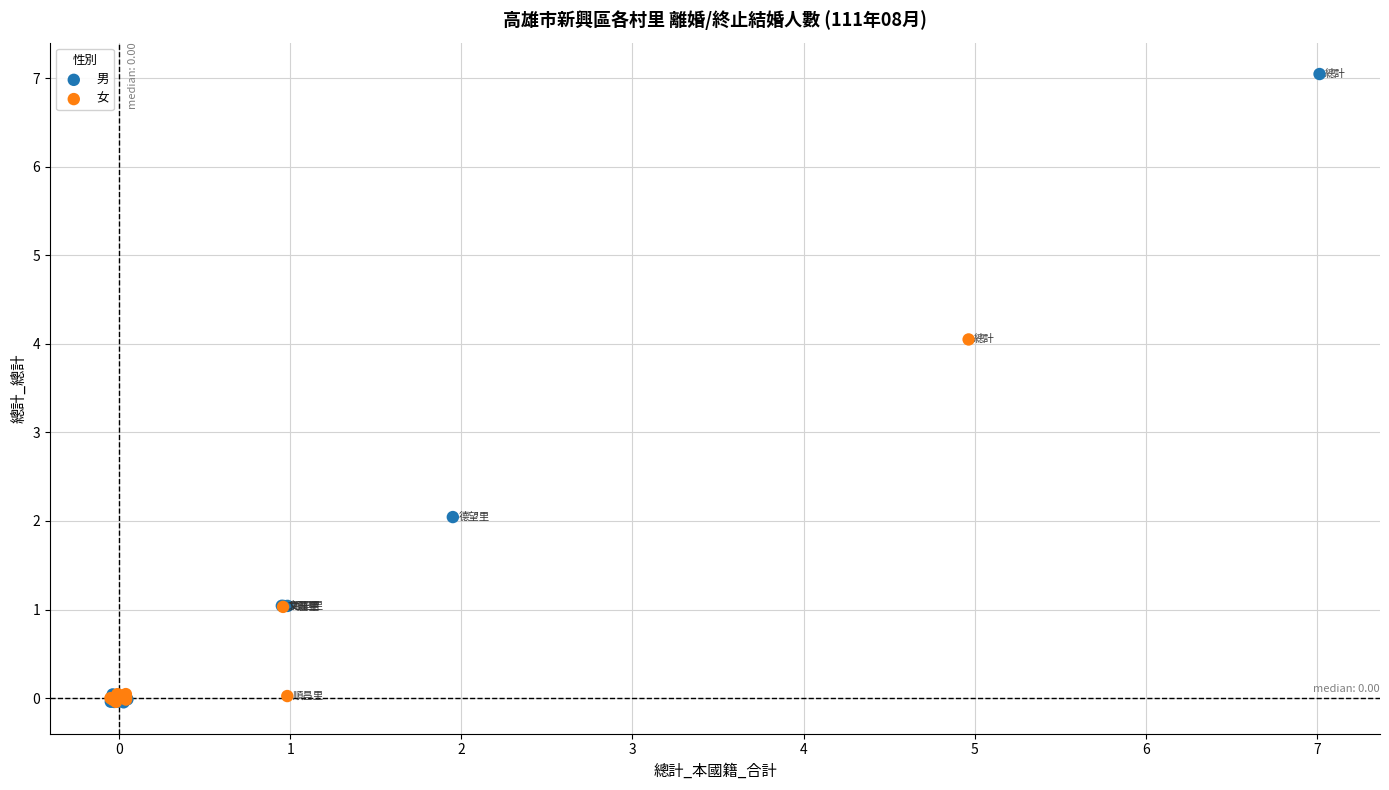

Which series contains the highest Y value?

男